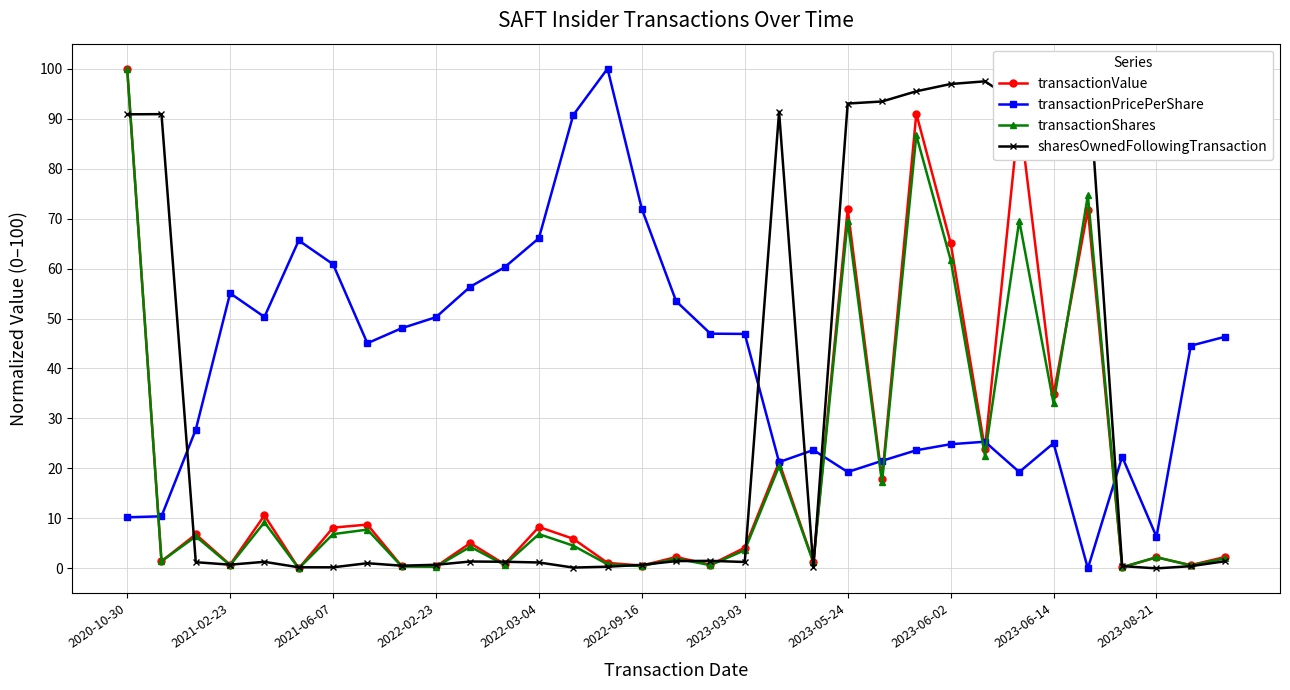

What is the highest value of the sharesOwnedFollowingTransaction series?

100.0